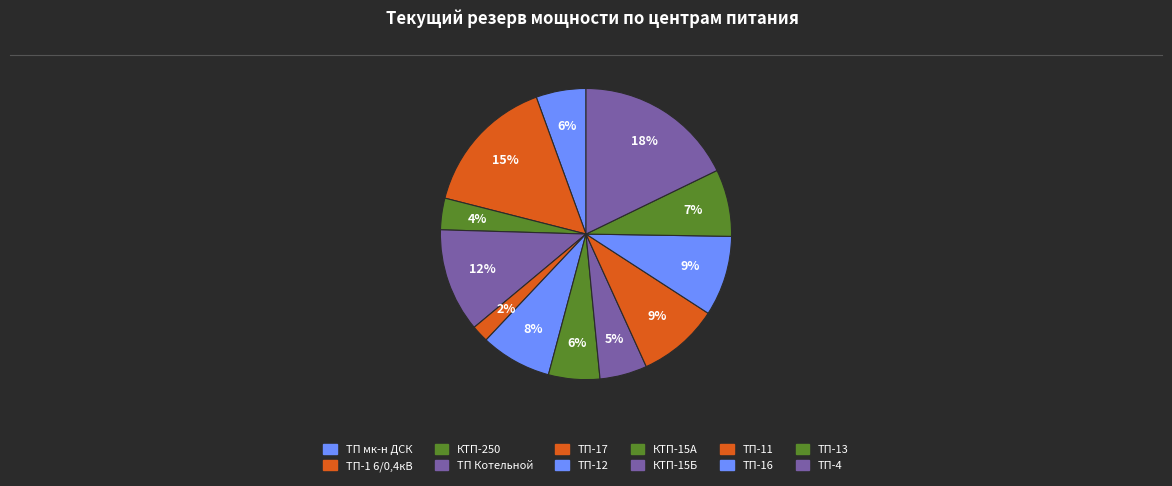

What is the smallest slice in the pie chart?

ТП-17